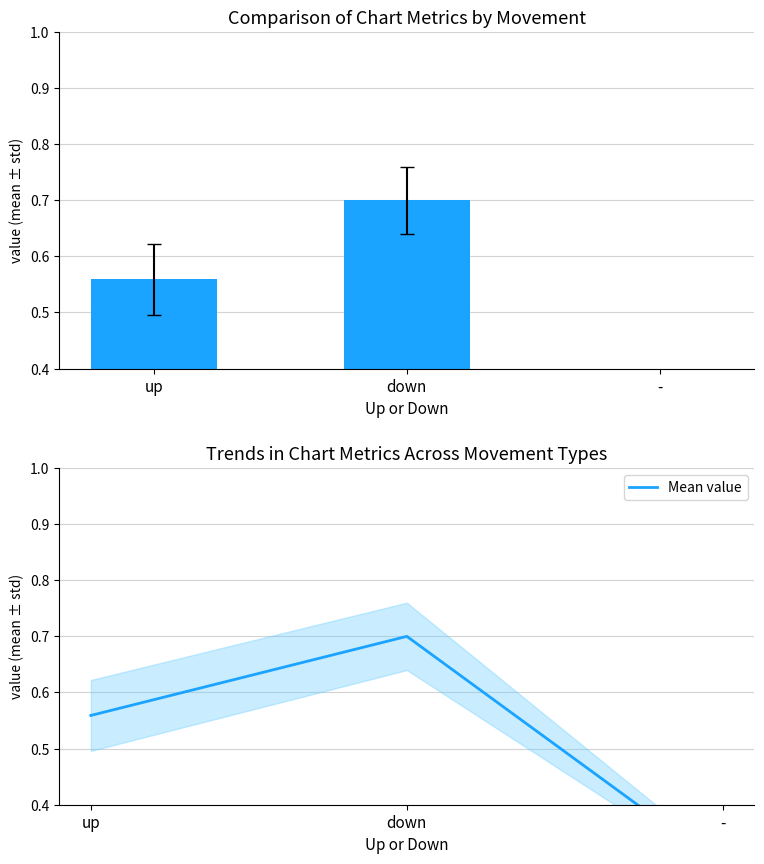

Does the chart contain any negative values?

No